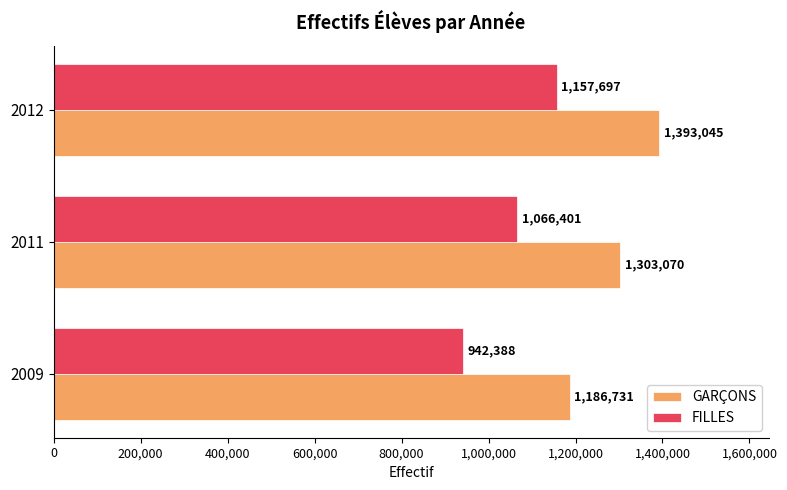

Where is FILLES nearest to the value 1050042?

2011